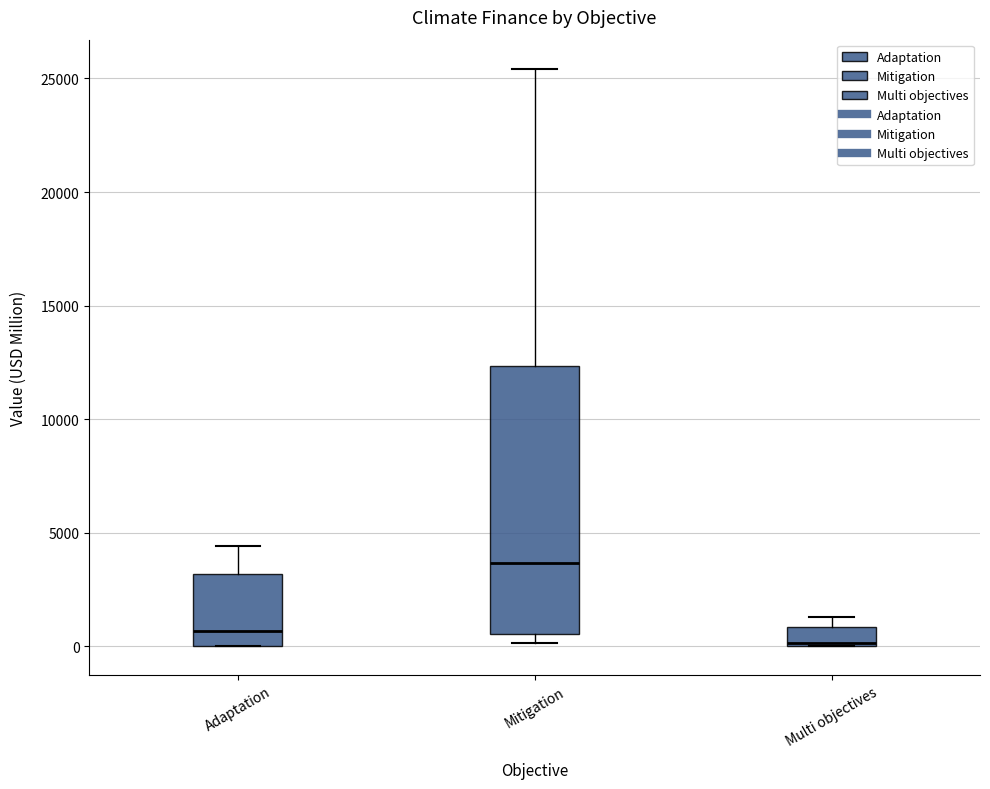

Where is the upper edge of the box for Adaptation on the y-axis? The values are not printed on the chart, so give them approximately, as read against the axis.

3000